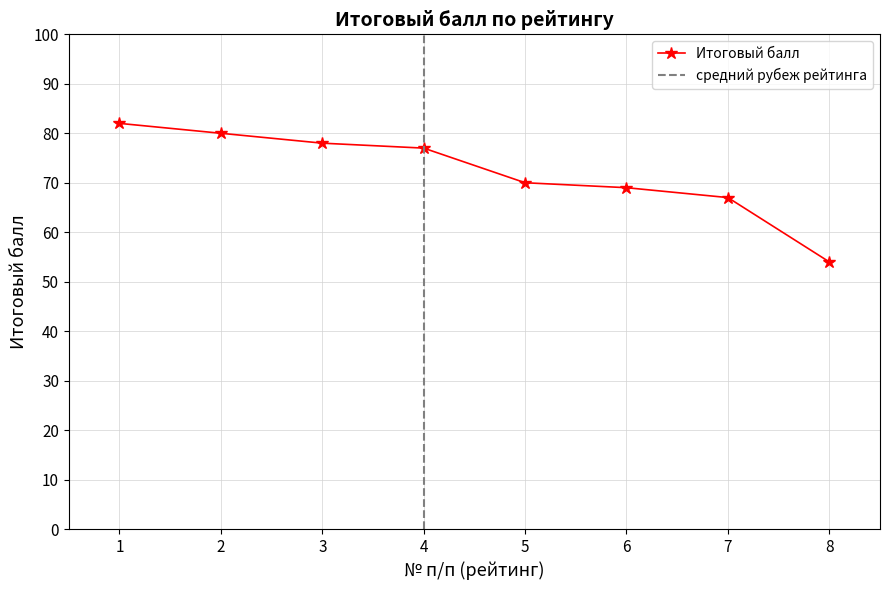

Count the number of values greater than 77.

3